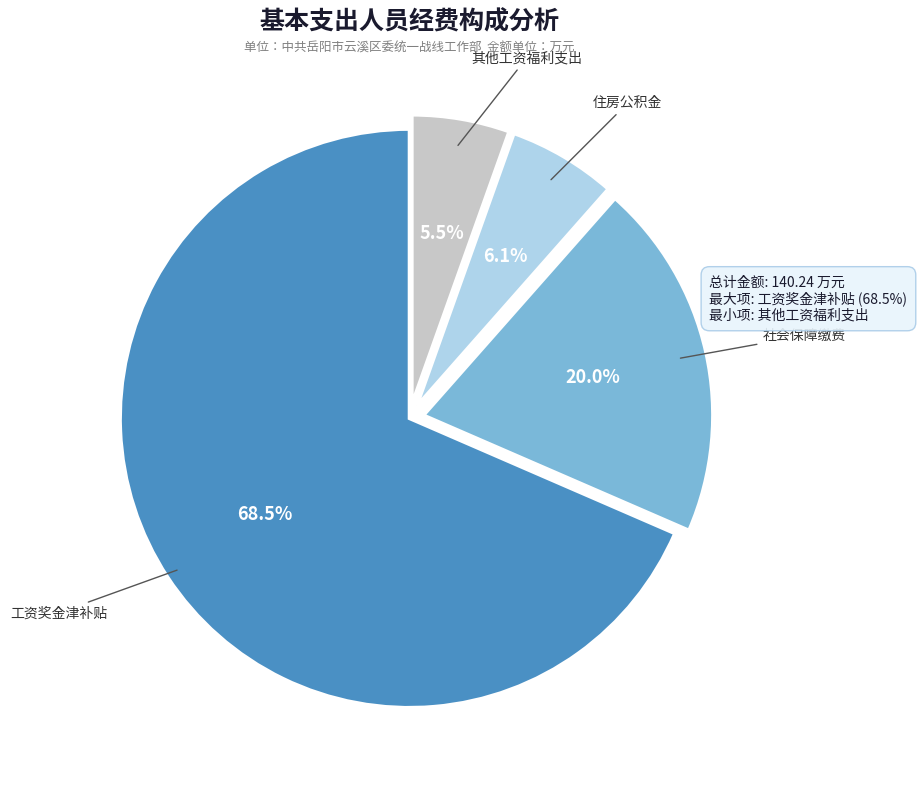

Is it true that 社会保障缴费 is 30% of the pie?

False